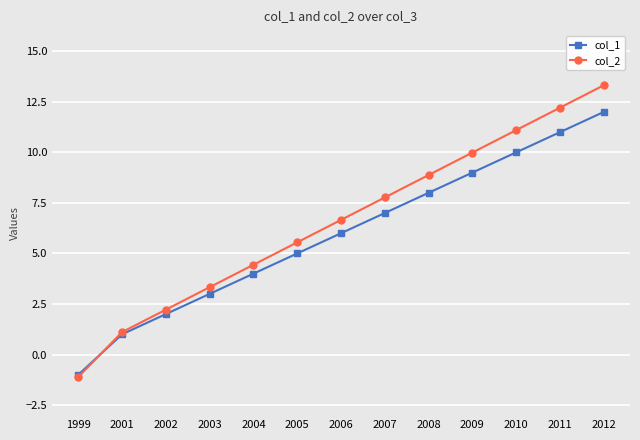

How many lines are shown in the chart?

2